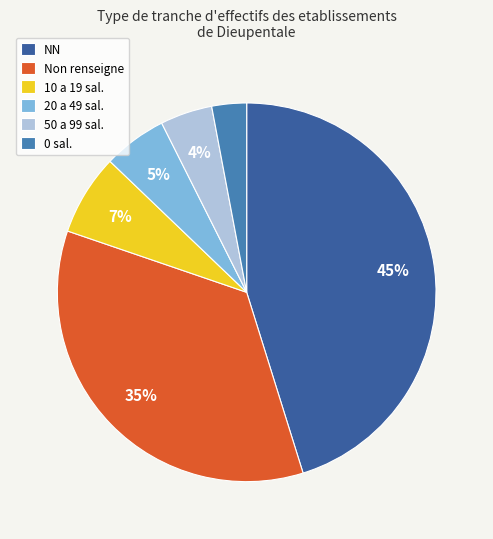

Is there any slice that represents more than half of the pie?

No